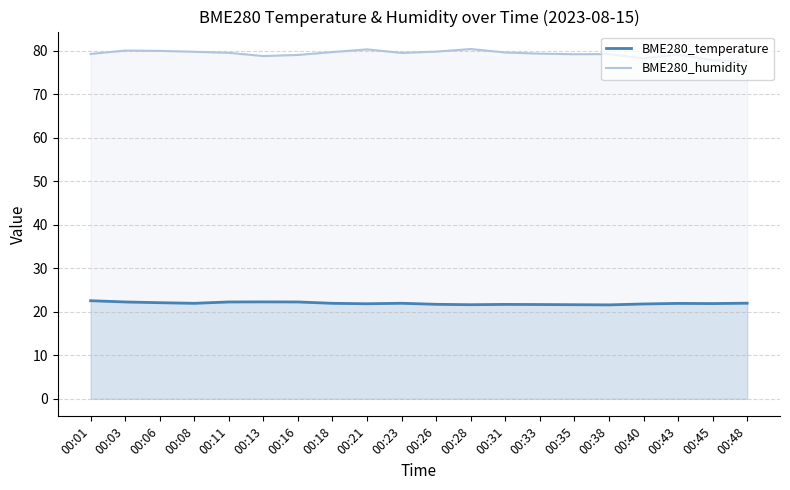

List the labels in order of BME280_humidity value, largest first.

00:28, 00:21, 00:03, 00:06, 00:26, 00:08, 00:18, 00:31, 00:11, 00:23, 00:33, 00:01, 00:38, 00:35, 00:43, 00:16, 00:13, 00:40, 00:45, 00:48